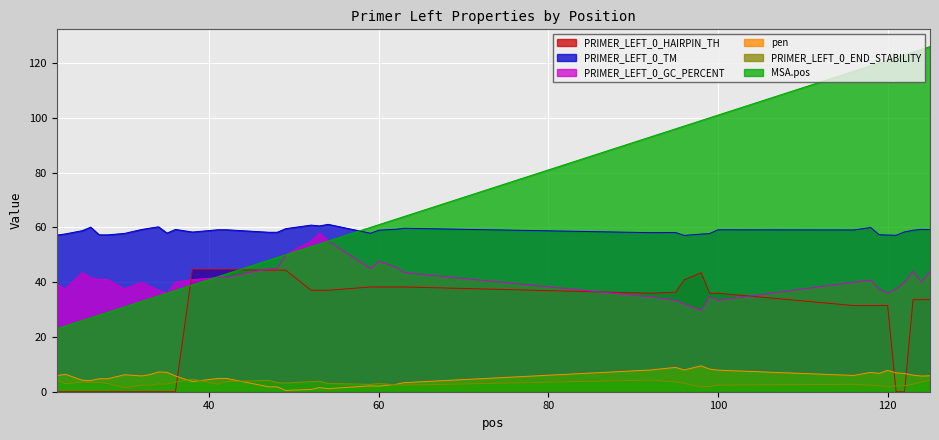

Where is the first local maximum for PRIMER_LEFT_0_HAIRPIN_TH?

98